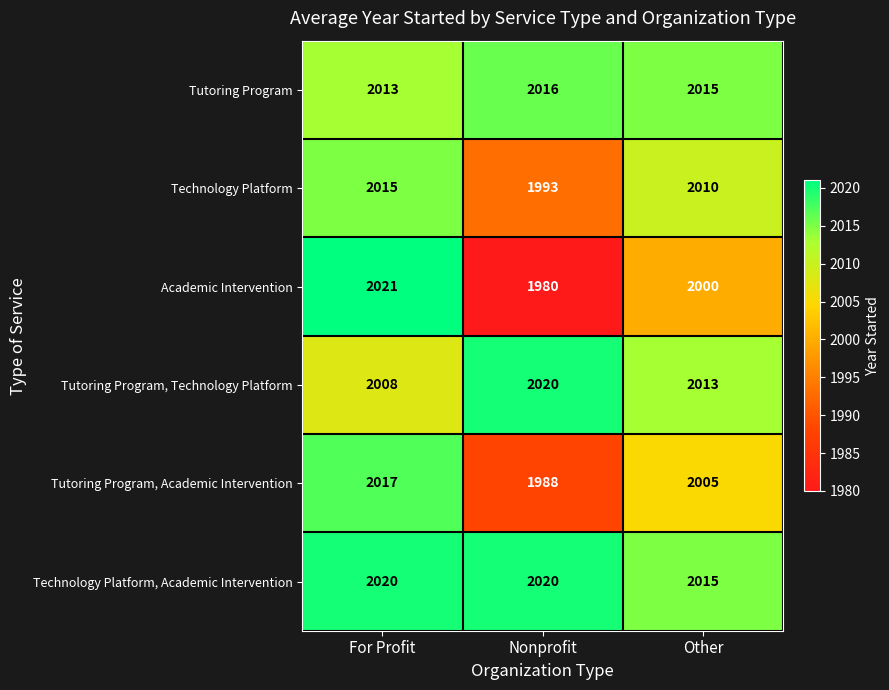

The Academic Intervention series shows 2802 at Nonprofit. True or false?

False